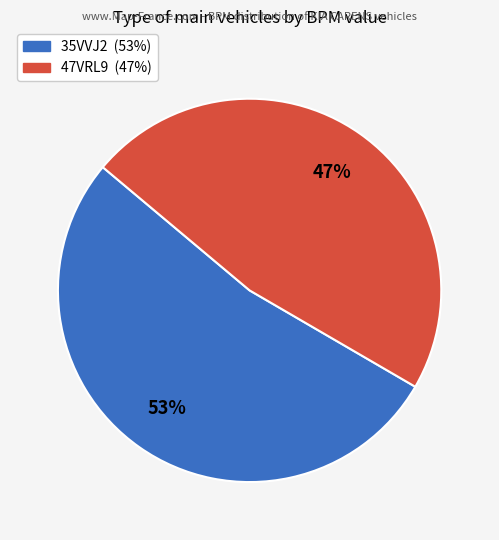

Which category has the smallest portion of the pie?

47VRL9